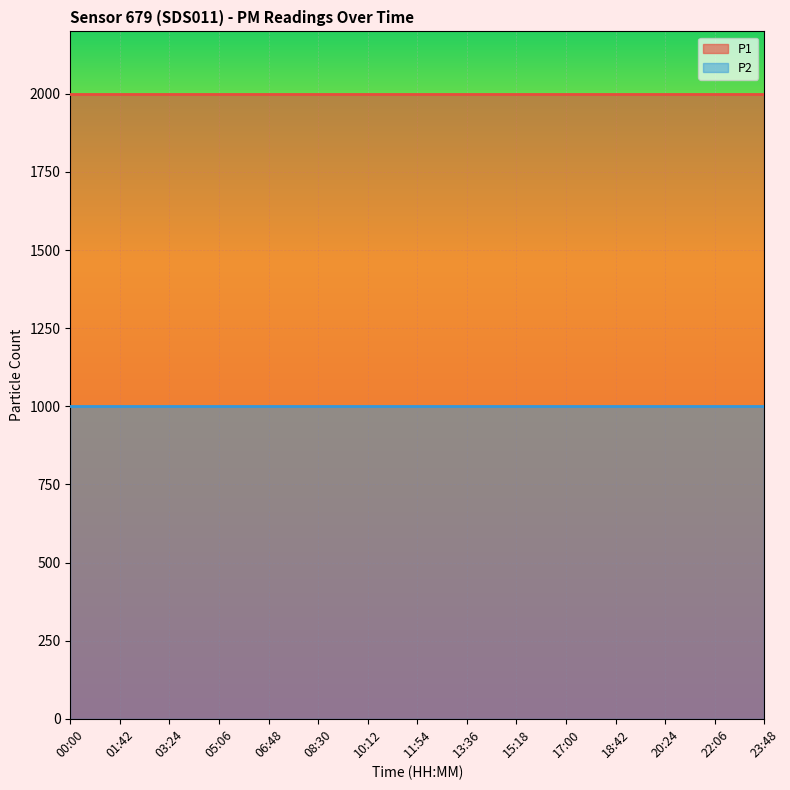

True or false: P1 has a value of 1999.9 at 05:06.

True